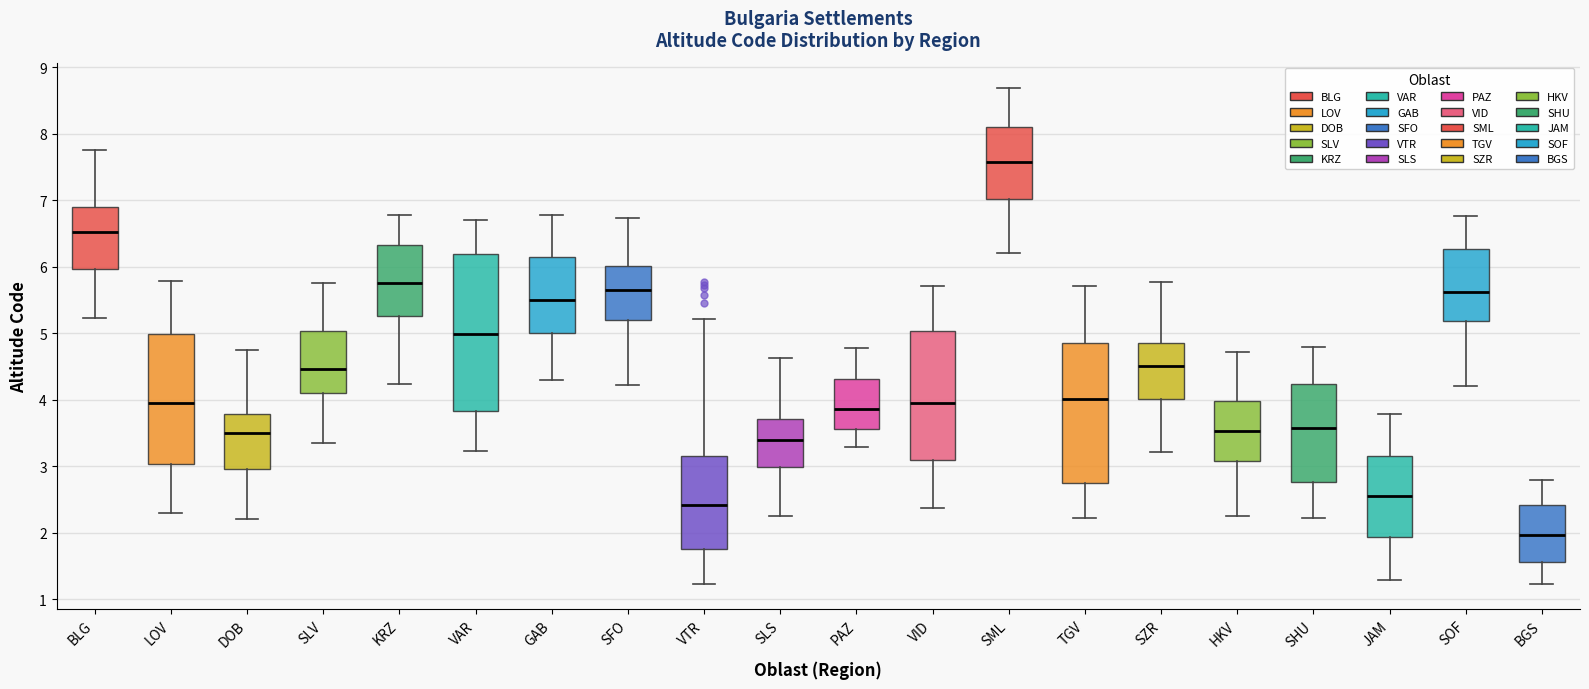

Where is the upper edge of the box for PAZ on the y-axis? The values are not printed on the chart, so give them approximately, as read against the axis.

4.3